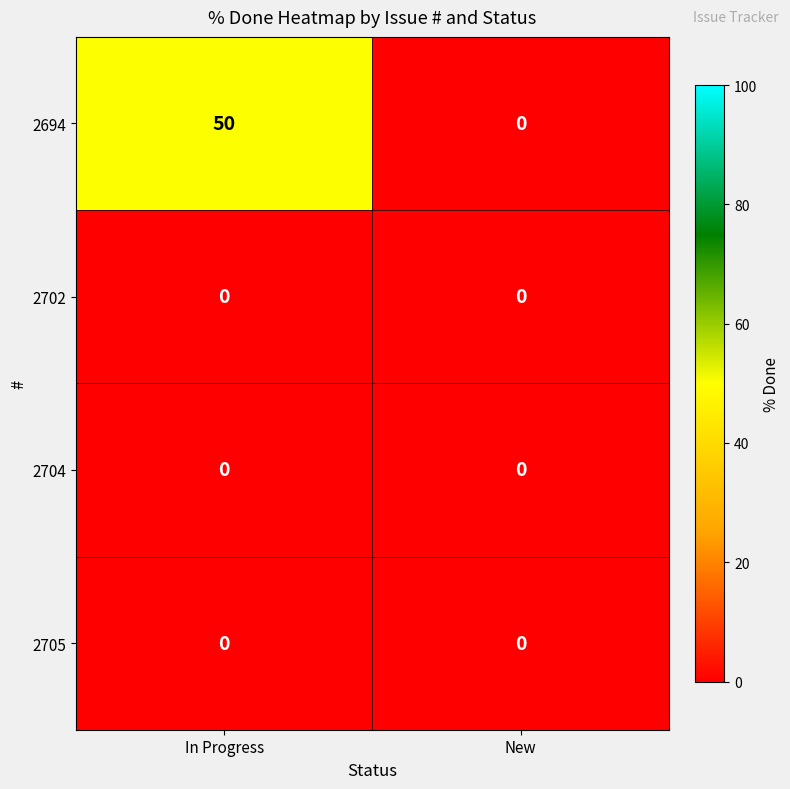

How many categories are shown in the chart?

2